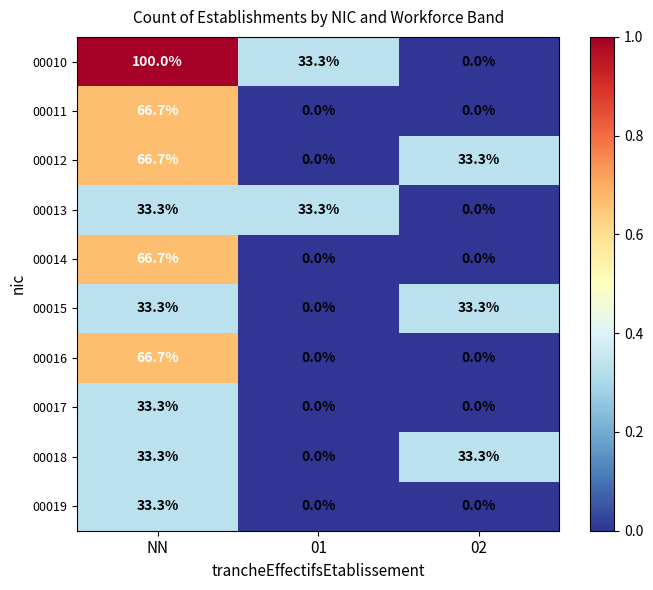

Where does the 00012 series first go above 33?

NN